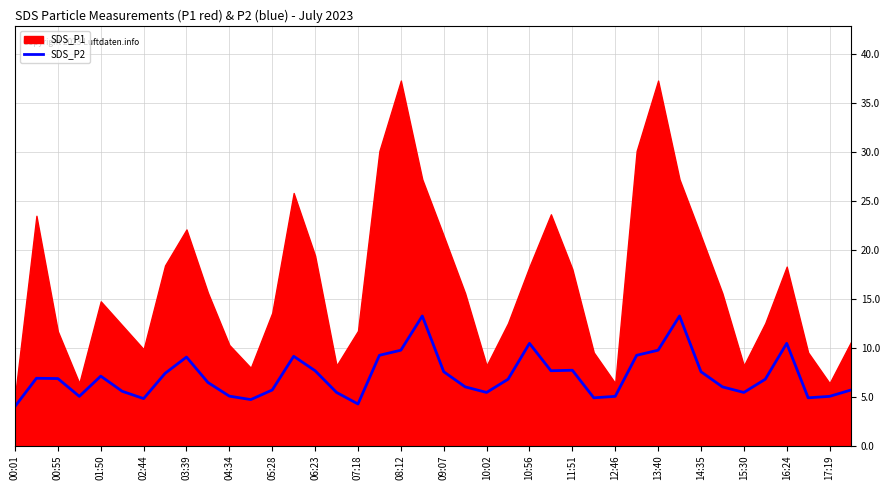

The SDS_P2 series shows 10.5 at 00:55. True or false?

False